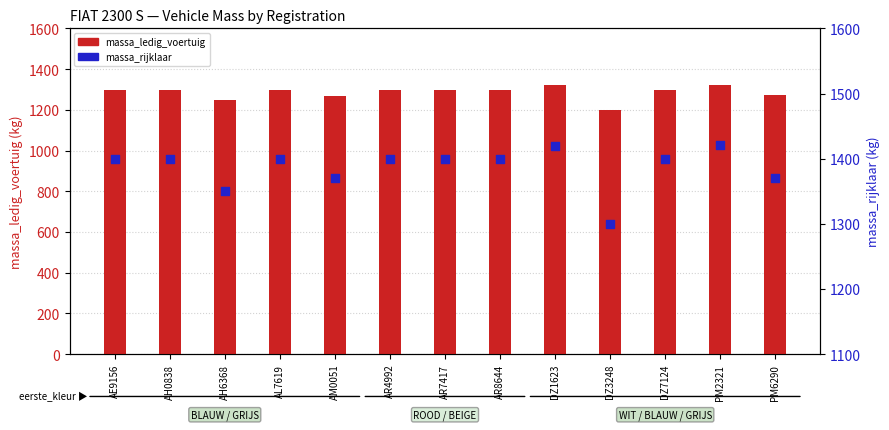

Which series has the largest total across all categories?

massa_rijklaar